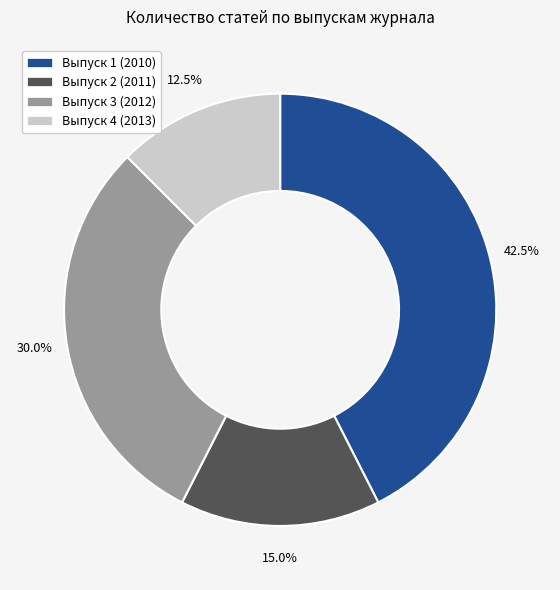

To the nearest percent, what is the average slice percentage?

25%